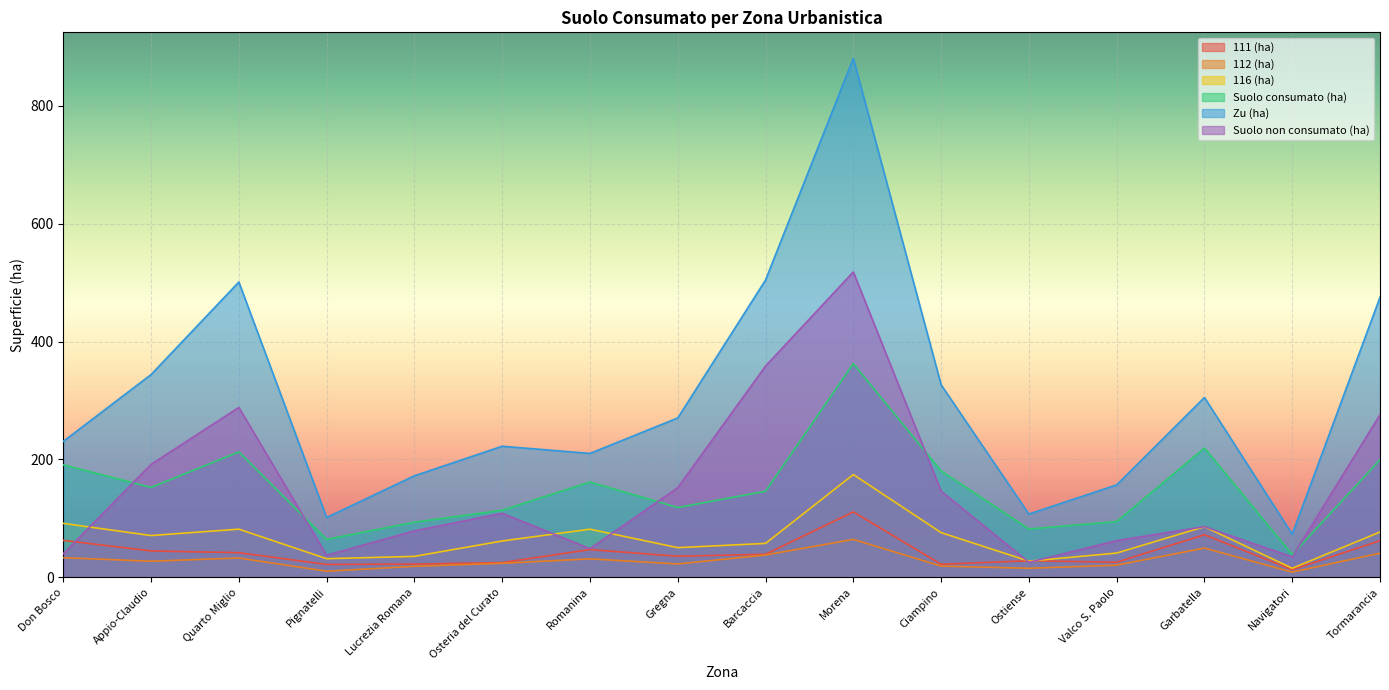

What is the lowest value of the 112 (ha) series?

8.8